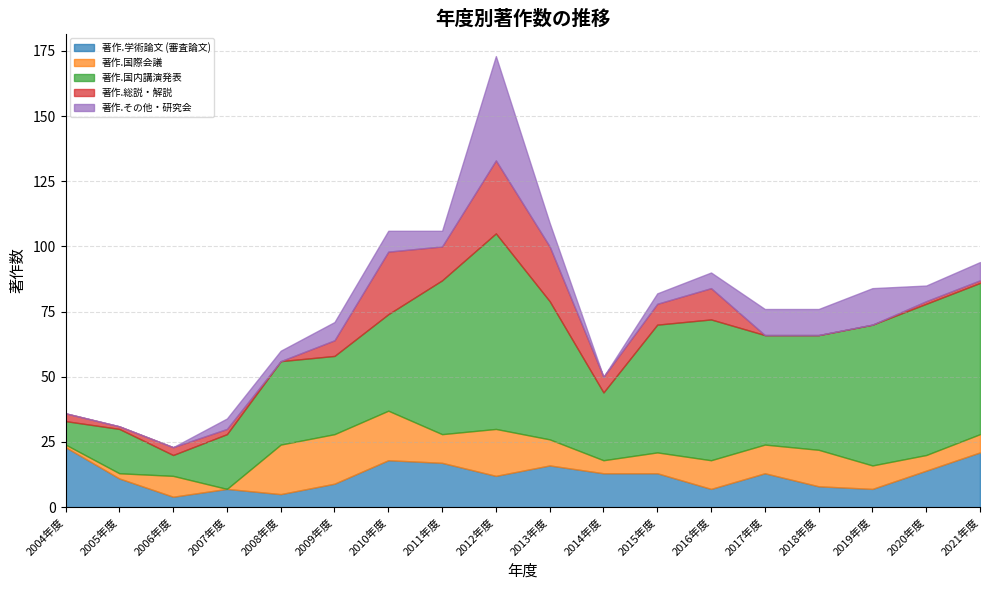

At which label is 著作.その他・研究会 closest to 20?

2019年度